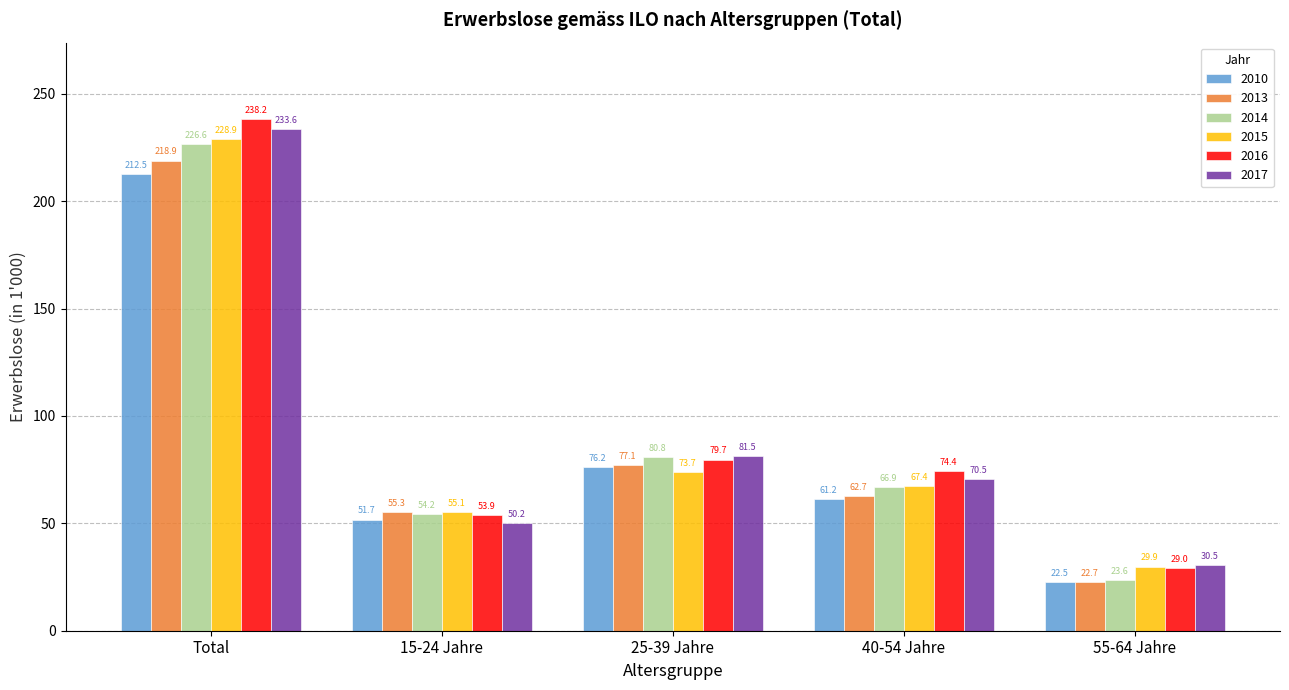

What is the sum of the 2010 values at 15-24 Jahre and 55-64 Jahre?

74.2